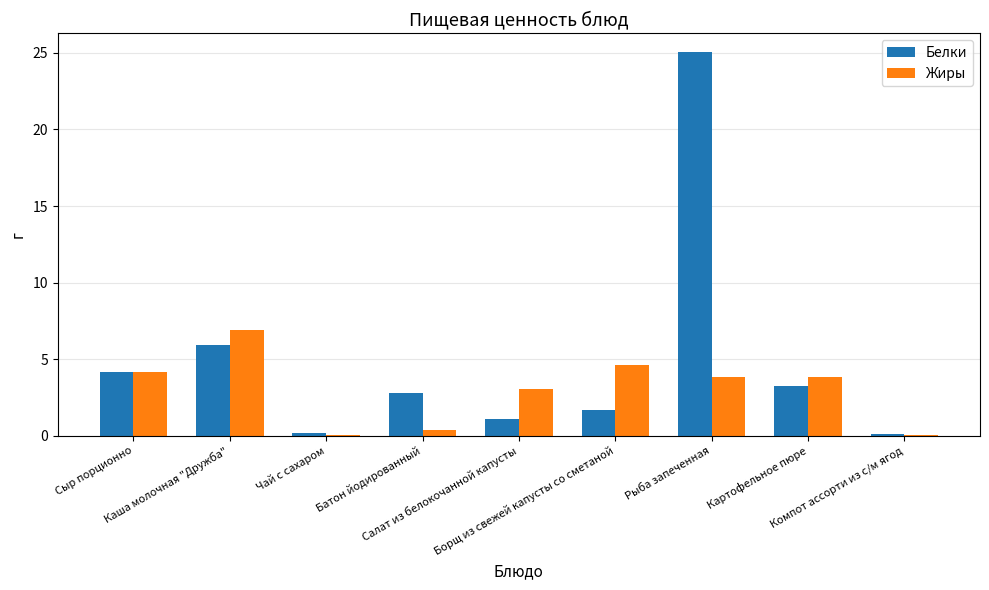

What is the maximum value shown in the chart?

25.0